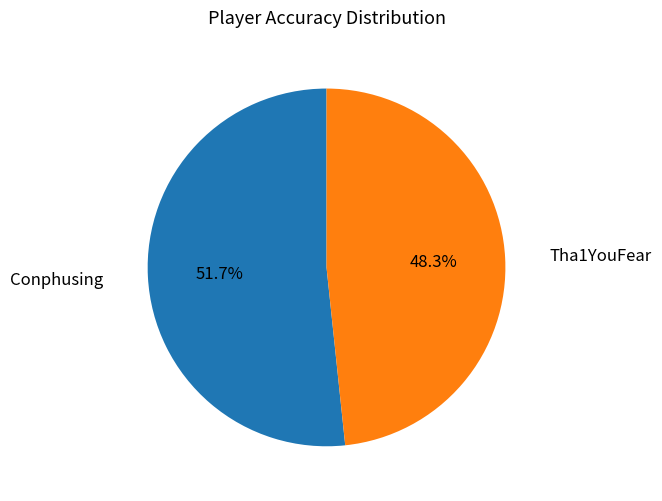

Does Conphusing represent more than half of the total?

Yes